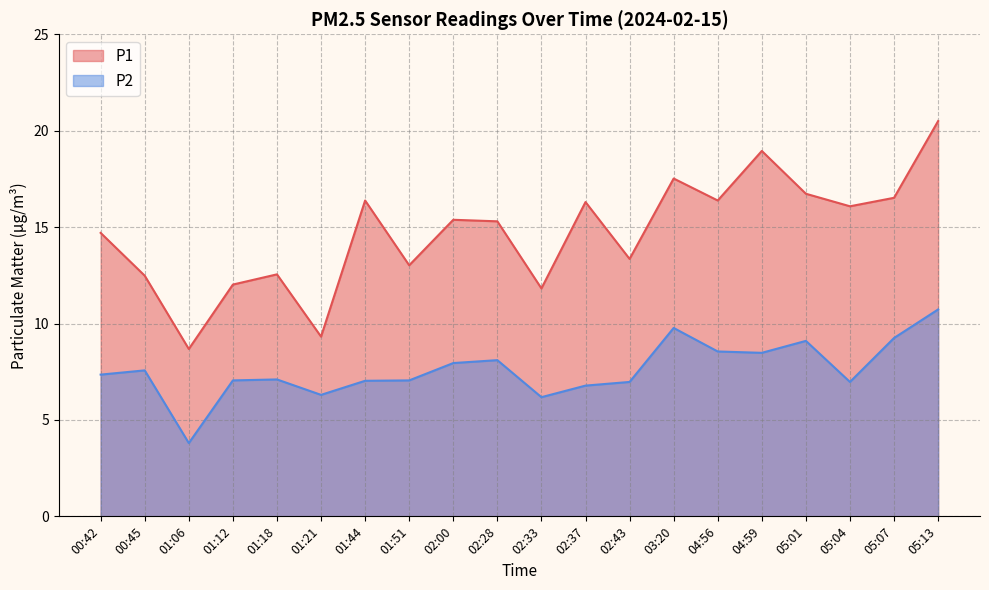

What is the difference between the maximum and minimum values in the P1 series?

11.8